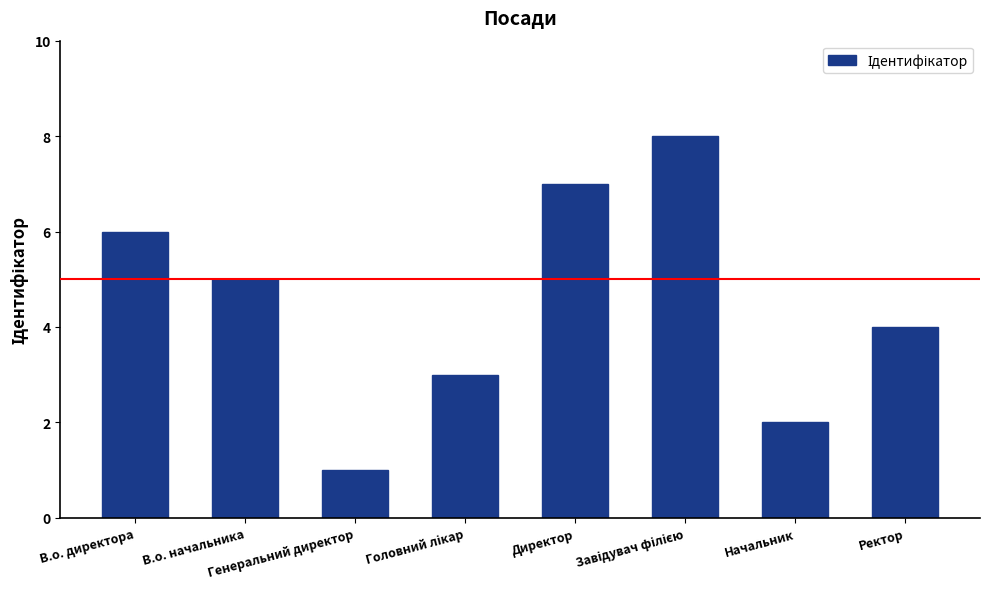

How many categories are shown in the chart?

8